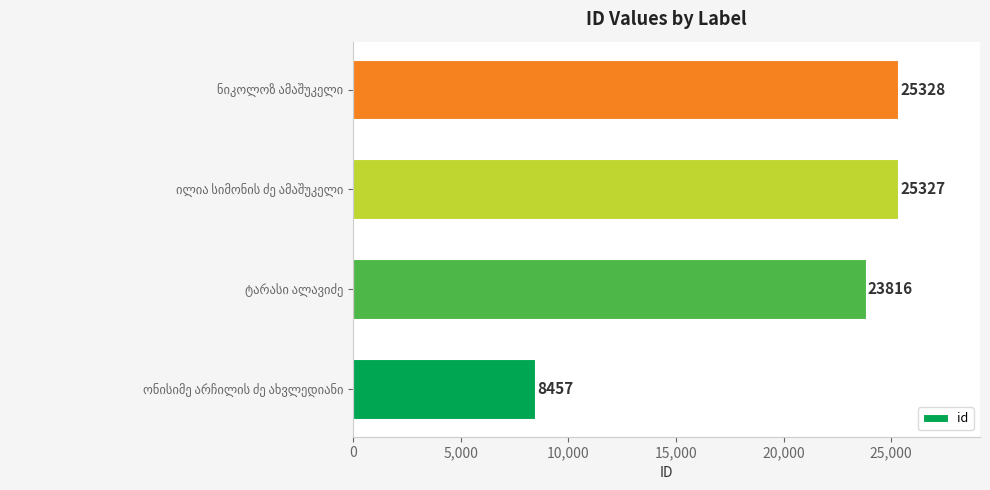

What is the maximum value shown in the chart?

25328